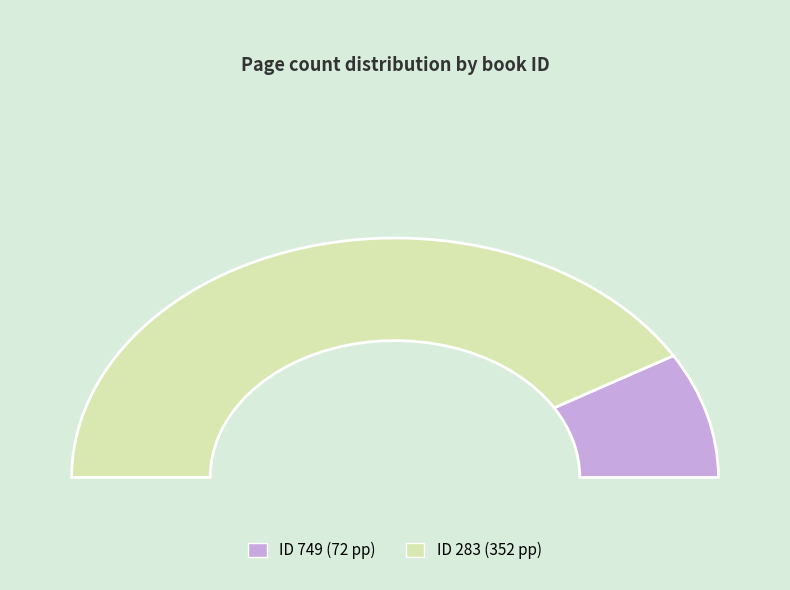

How many slices are in this pie chart?

2